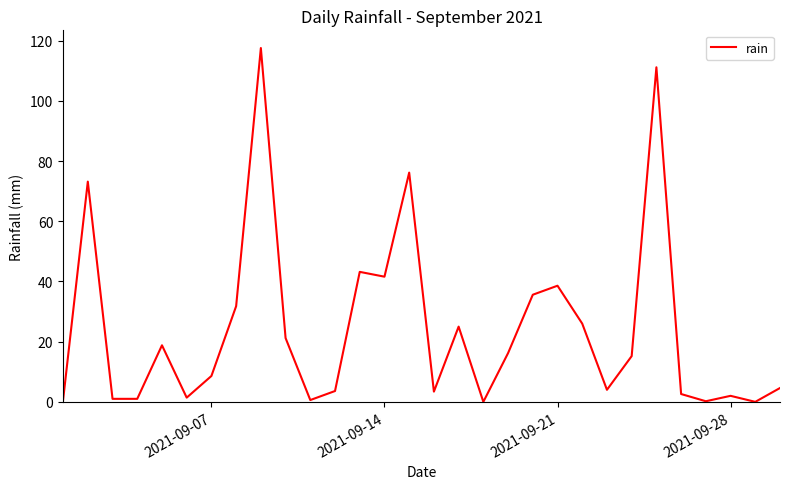

What is the greatest value displayed?

117.6